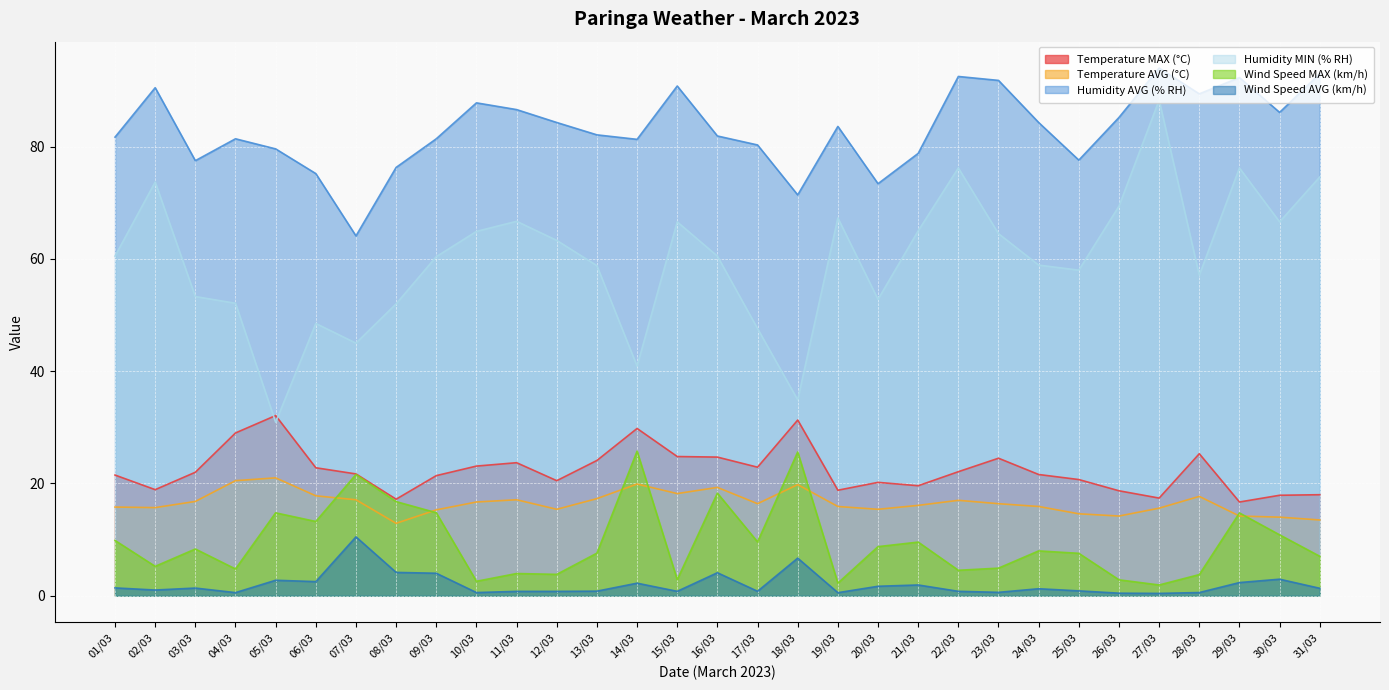

Where is the first local maximum for Wind Speed MAX (km/h)?

03/03